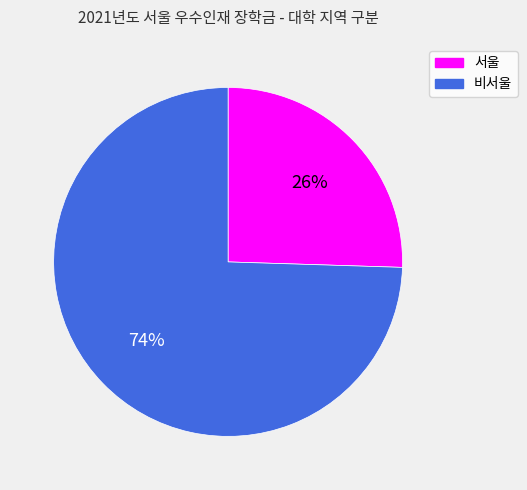

Is there any slice that represents more than half of the pie?

Yes